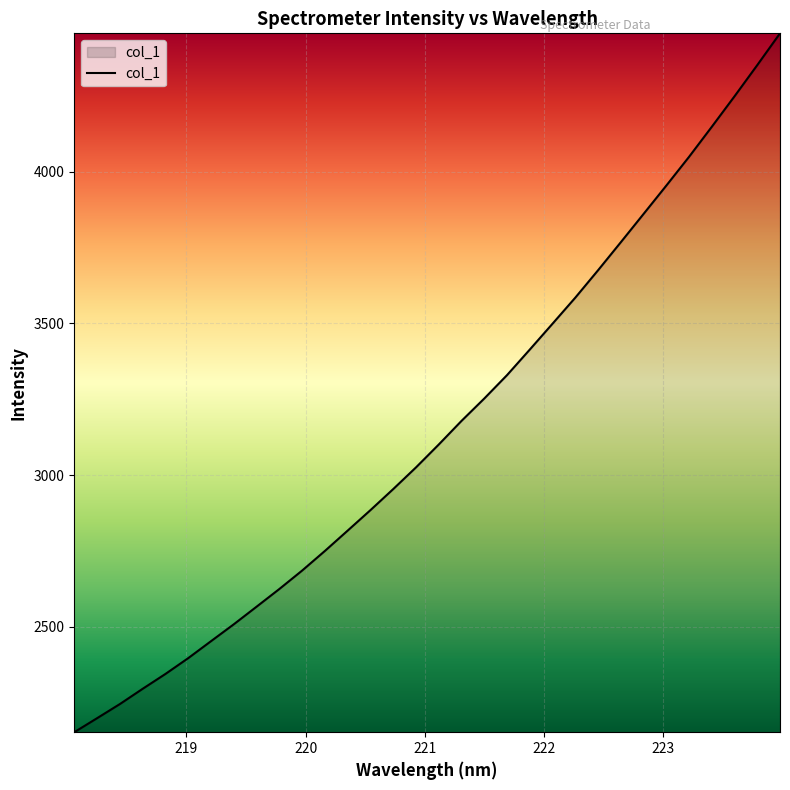

What is the greatest value displayed?

4456.4